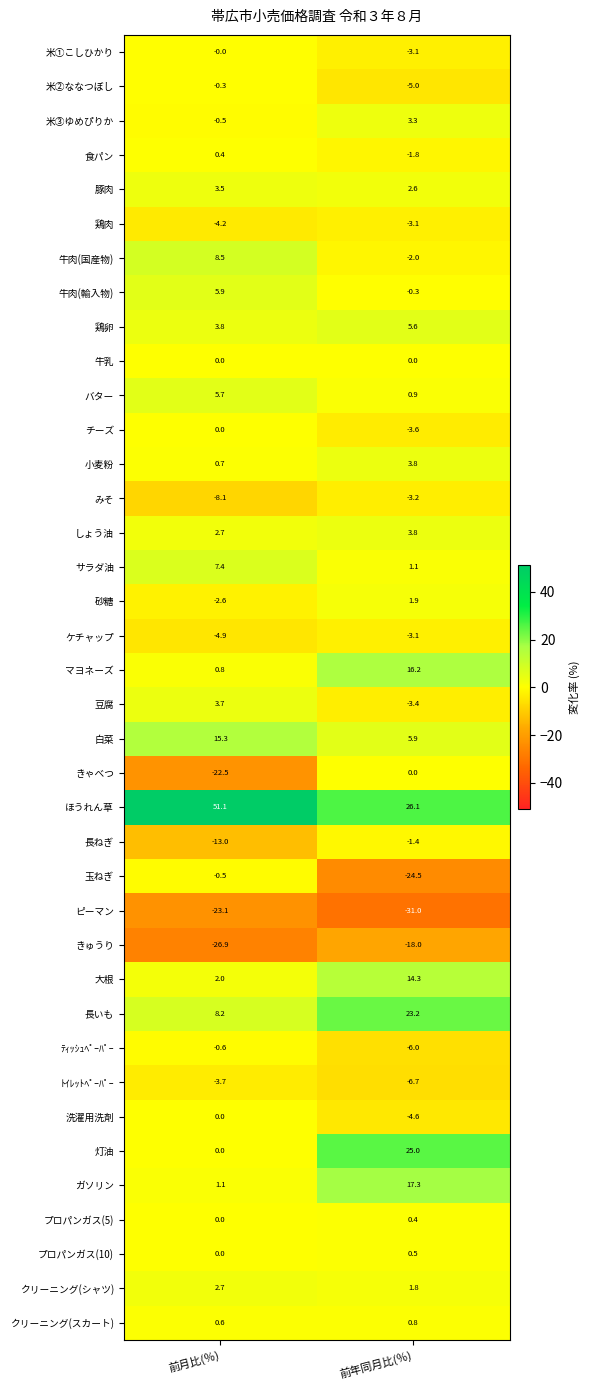

What is the spread (max minus min) of values at 前年同月比(％)?

57.1